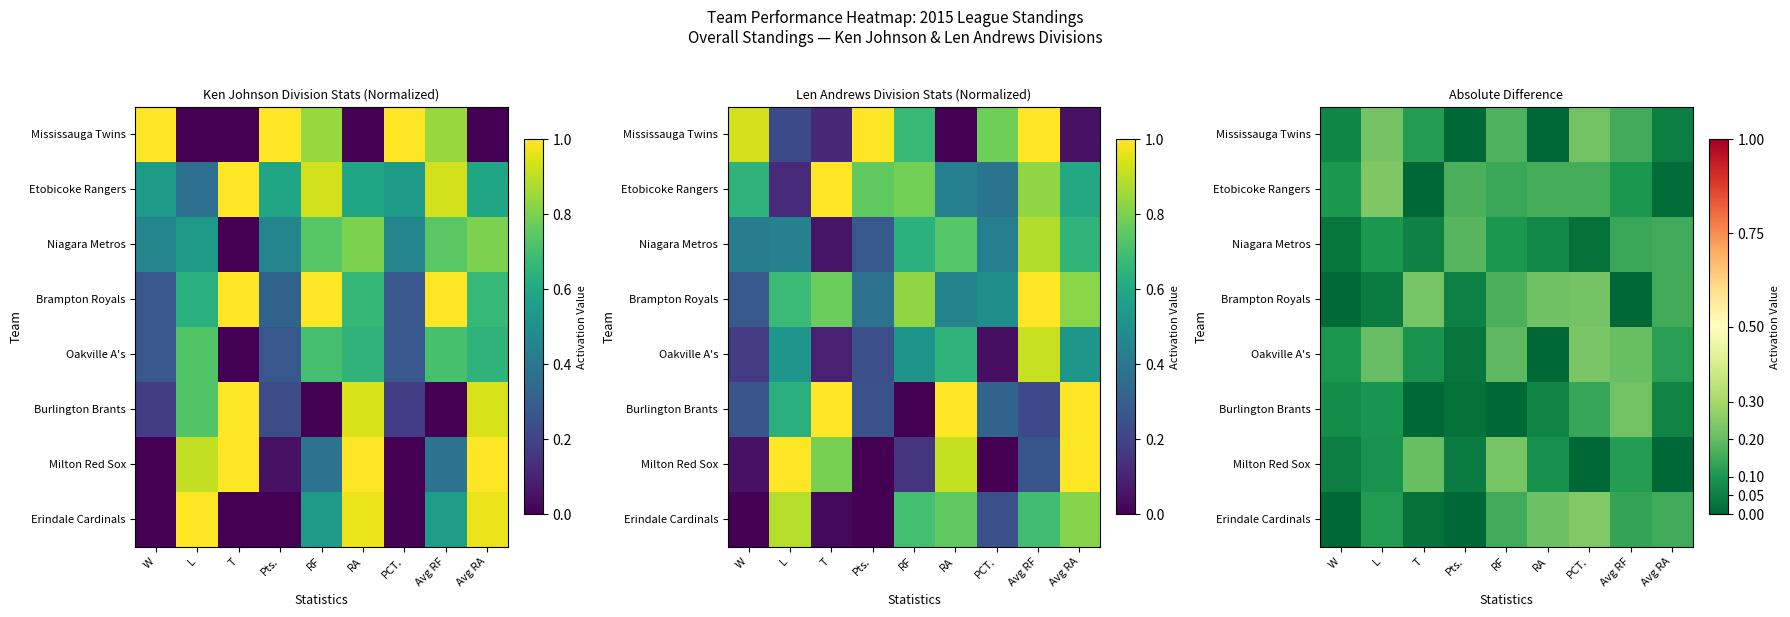

Is it true that Etobicoke Rangers equals 0.2 at W?

False